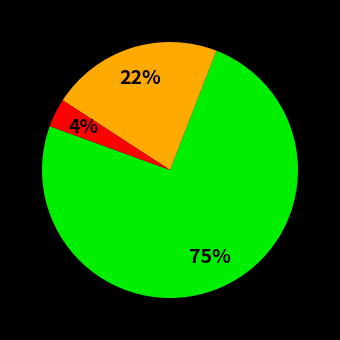

Does any single category account for the majority?

Yes